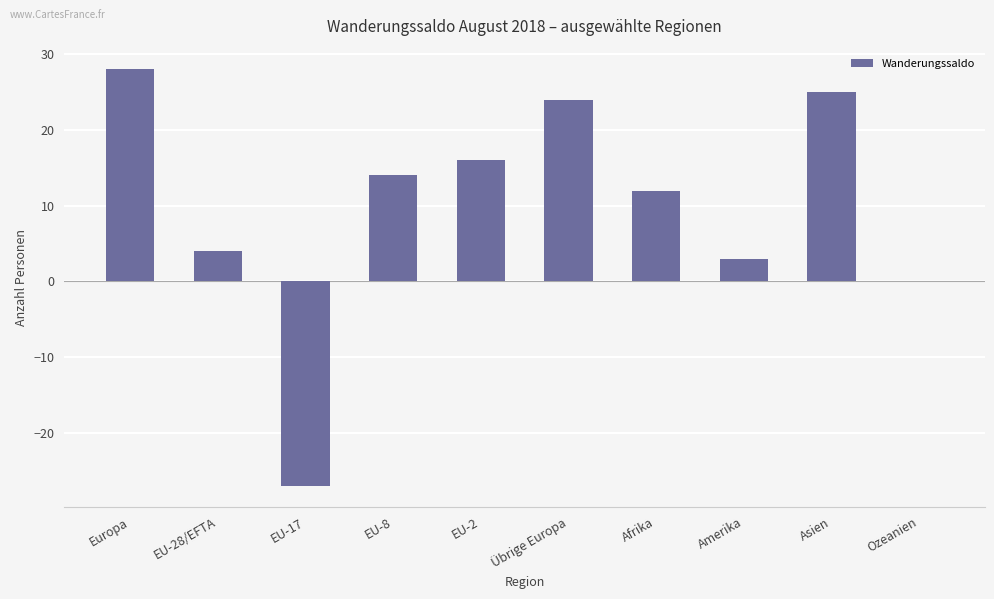

Which has a higher value, EU-2 or Ozeanien?

EU-2